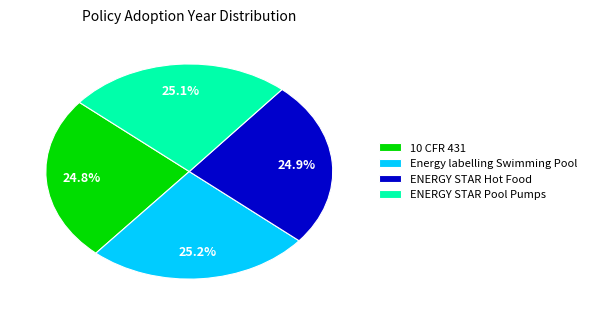

Is ENERGY STAR Hot Food the majority of the pie?

No